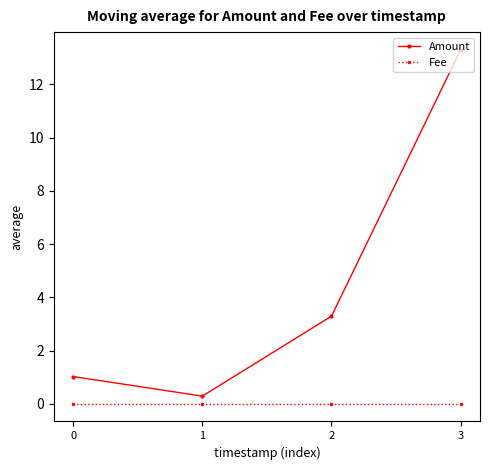

At which label does Amount first exceed 3?

2